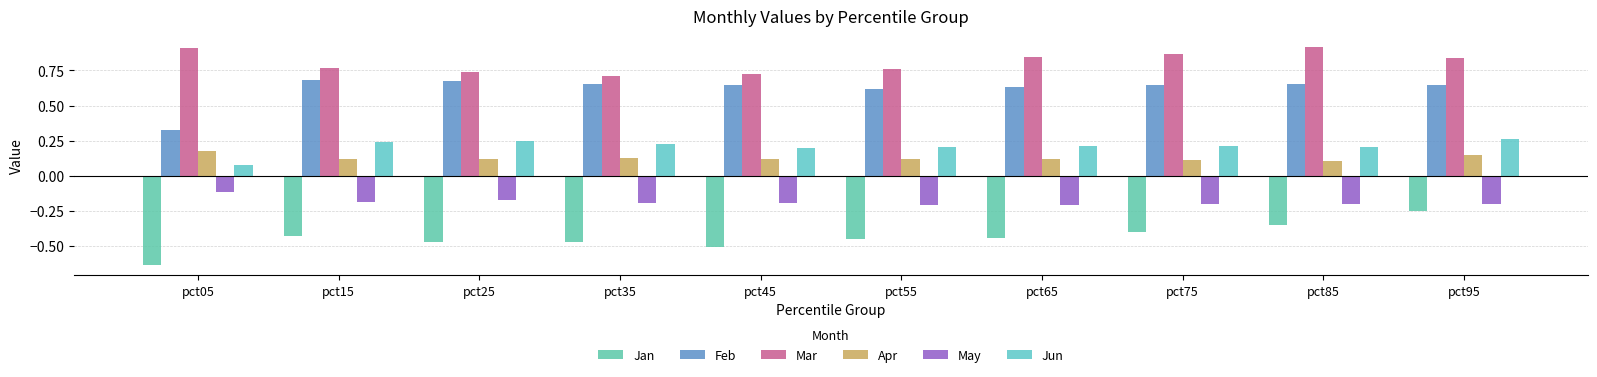

How many Feb values are between 0 and 1?

10